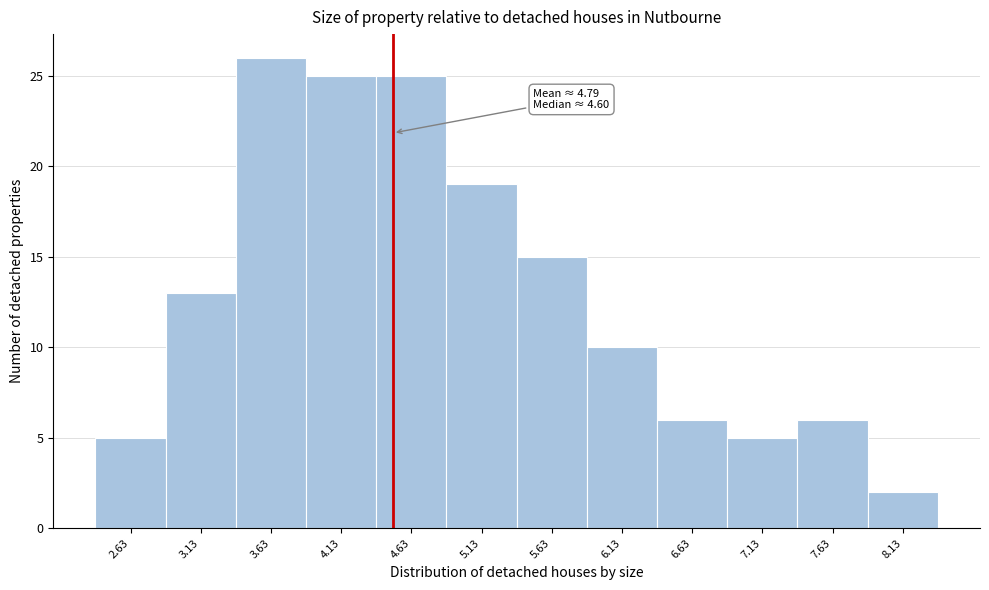

Over which range of the x-axis is the bar tallest?

3.38 to 3.88